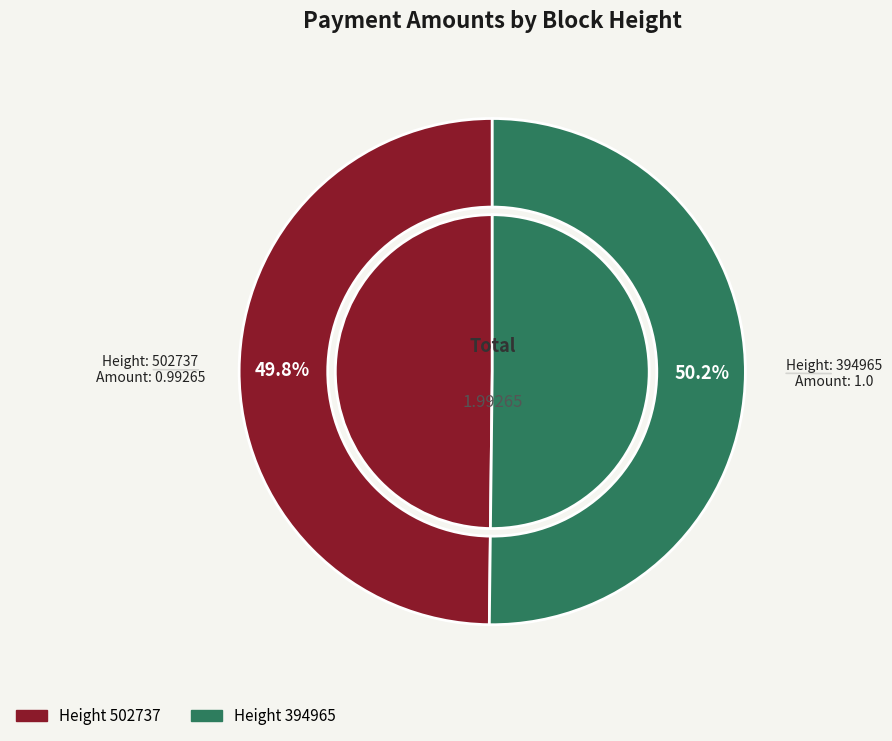

How many slices are in this pie chart?

2